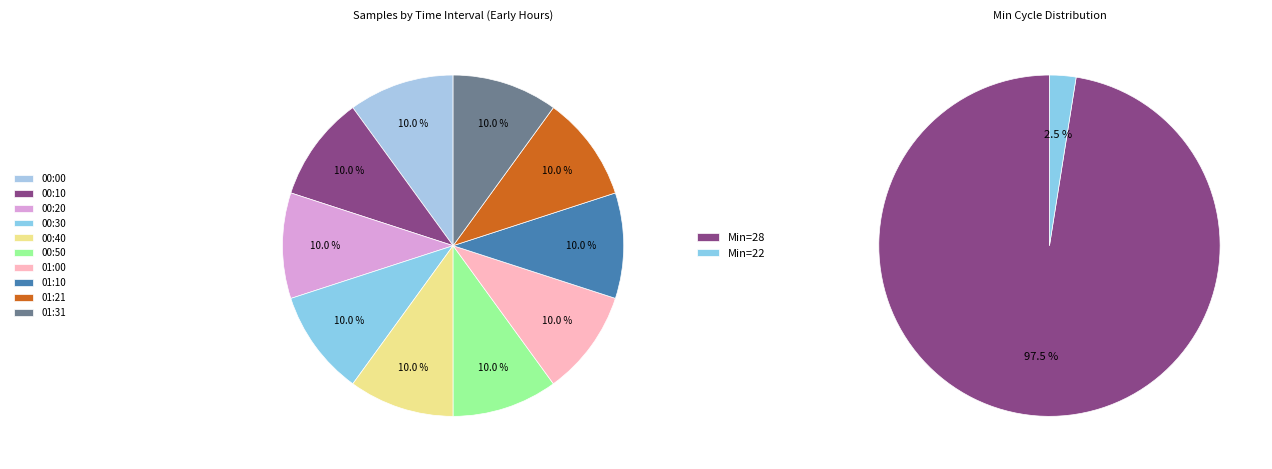

Which category has the biggest portion of the pie?

00:20